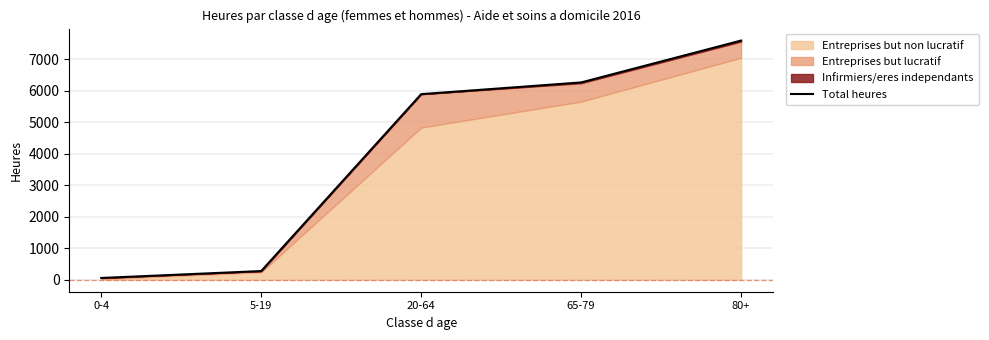

Reading left to right, what are all the values shown in this chart?

57	276	5886	6257	7585